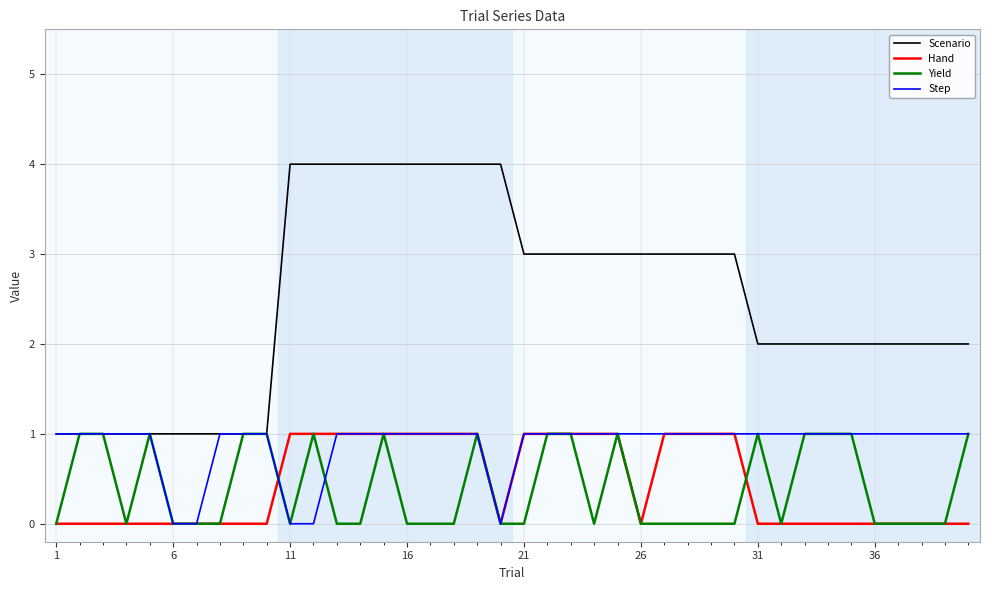

Which series has the largest total across all categories?

Scenario